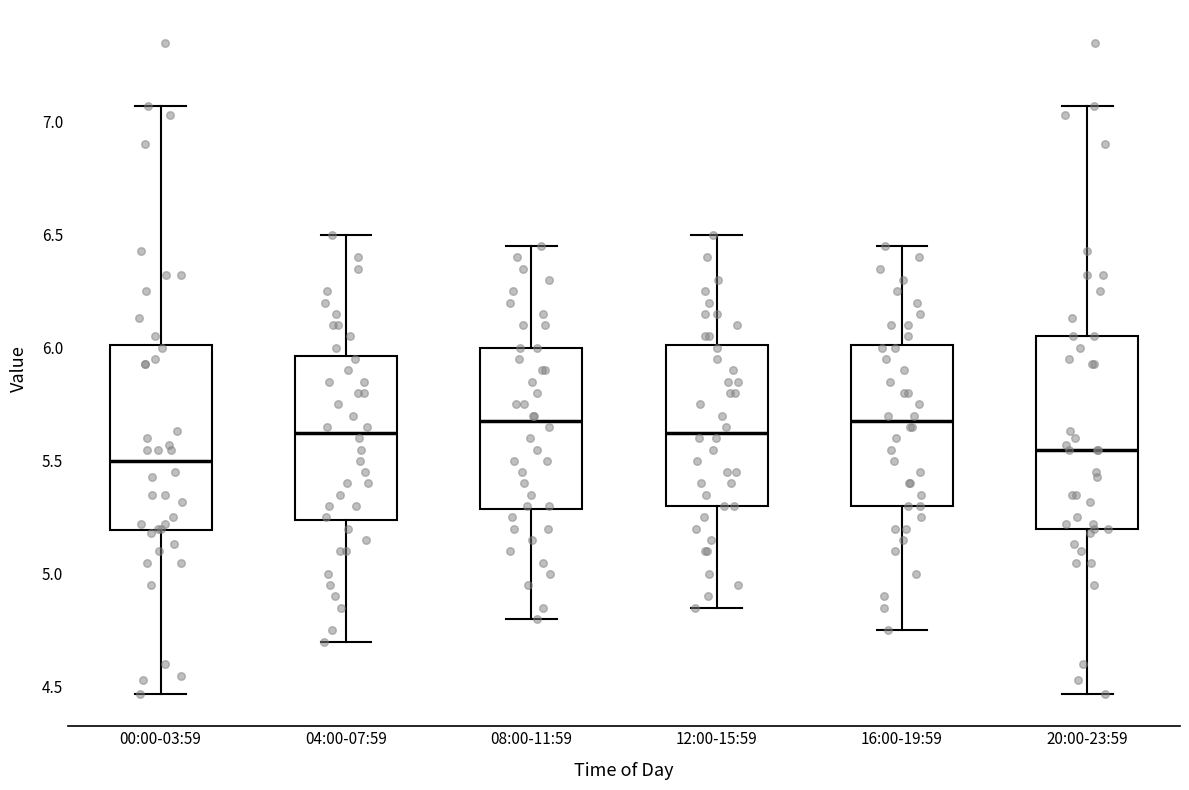

Where is the lower edge of the box for 04:00-07:59 on the y-axis? The values are not printed on the chart, so give them approximately, as read against the axis.

5.25